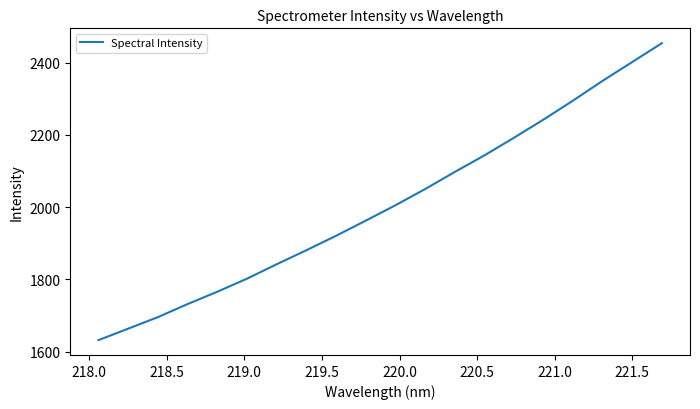

Reading left to right, transcribe all the data shown in this chart.

1631.7	1663.4	1695.2	1731.4	1765.5	1801.7	1841.6	1880.4	1920.4	1962.2	2004.8	2049.6	2097.0	2142.9	2191.8	2242.3	2295.2	2350.0	2402.1	2454.4